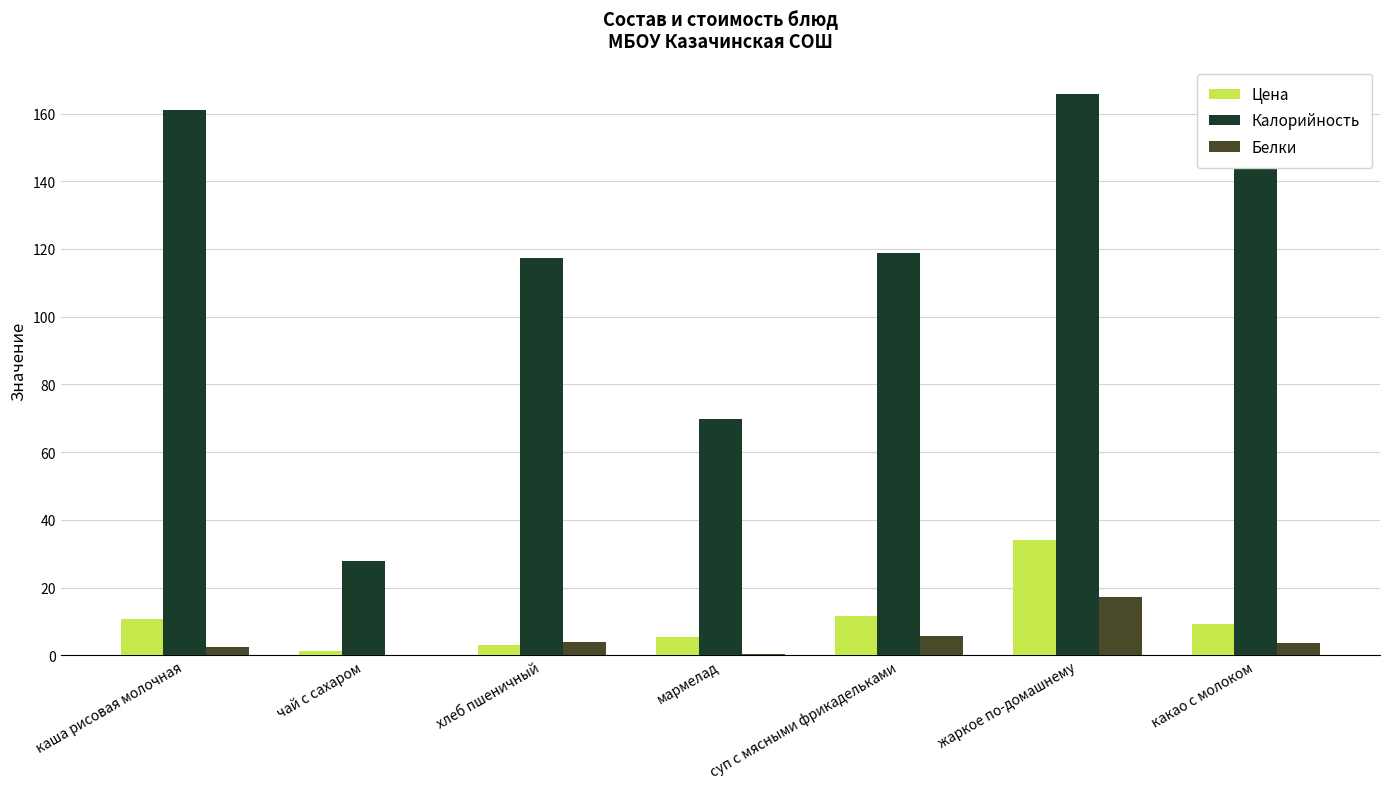

True or false: Белки has a value of 17.2 at жаркое по-домашнему.

True